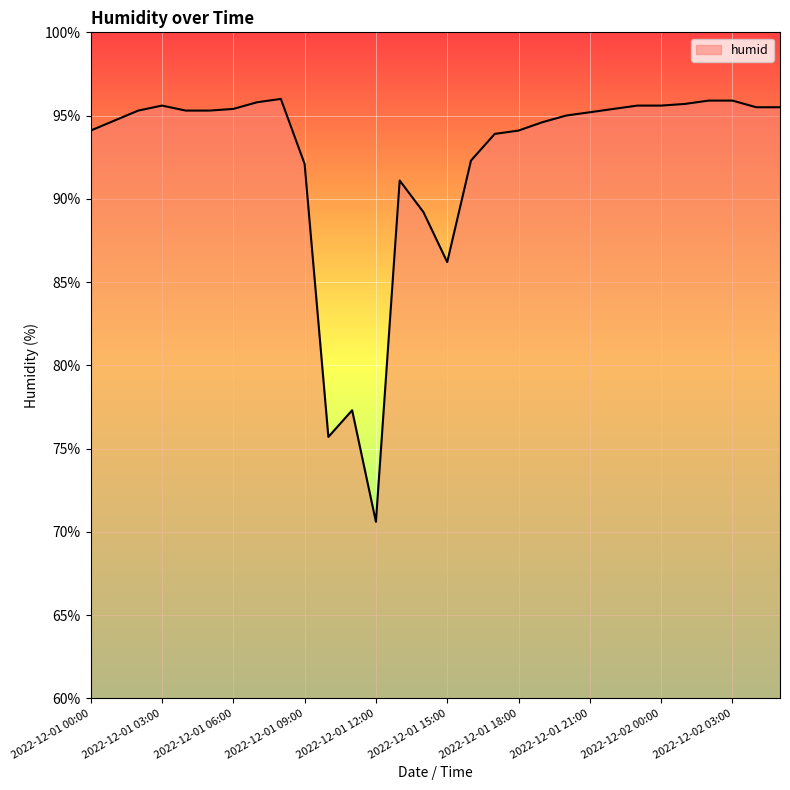

What is the minimum value shown in the chart?

70.6